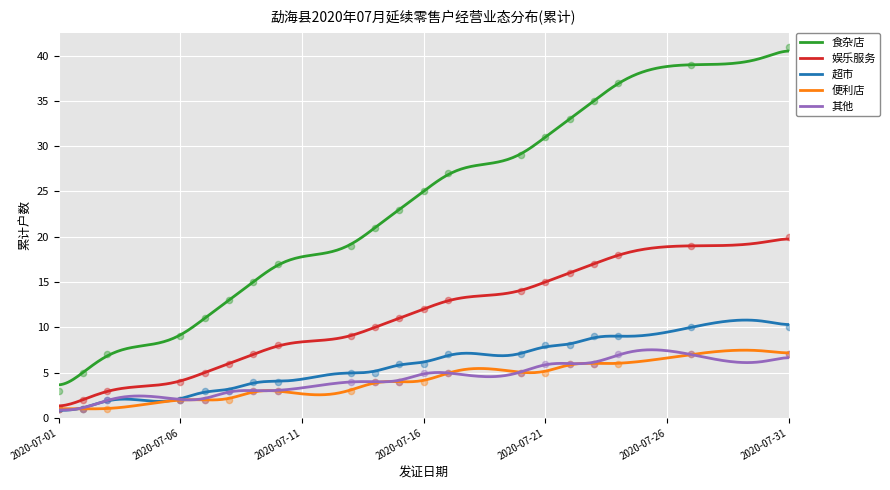

Which series reaches the minimum Y coordinate?

娱乐服务